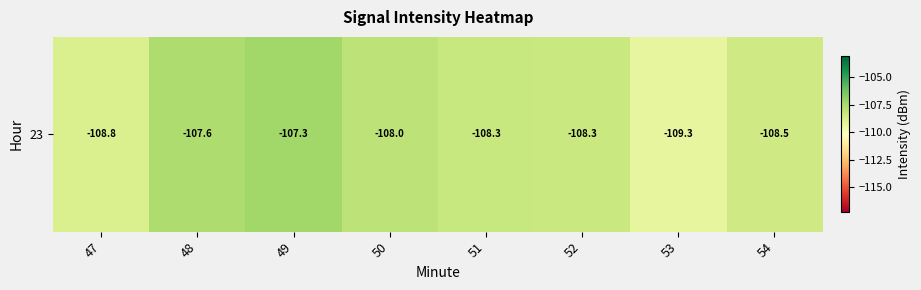

What is the sum of the values at 51 and 53?

-217.6